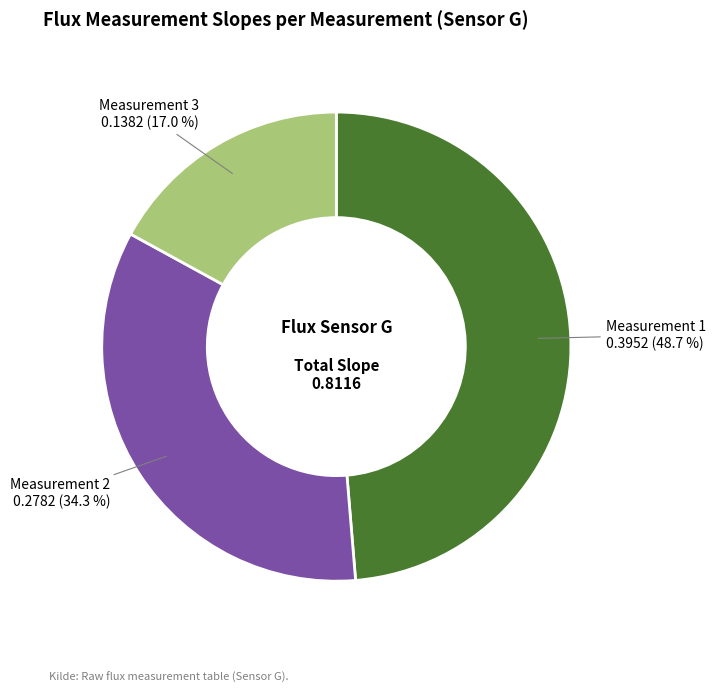

How many segments does this pie chart have?

3